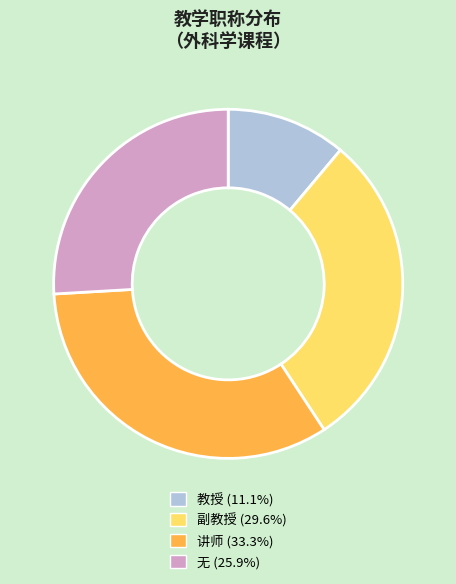

How many slices are in this pie chart?

4